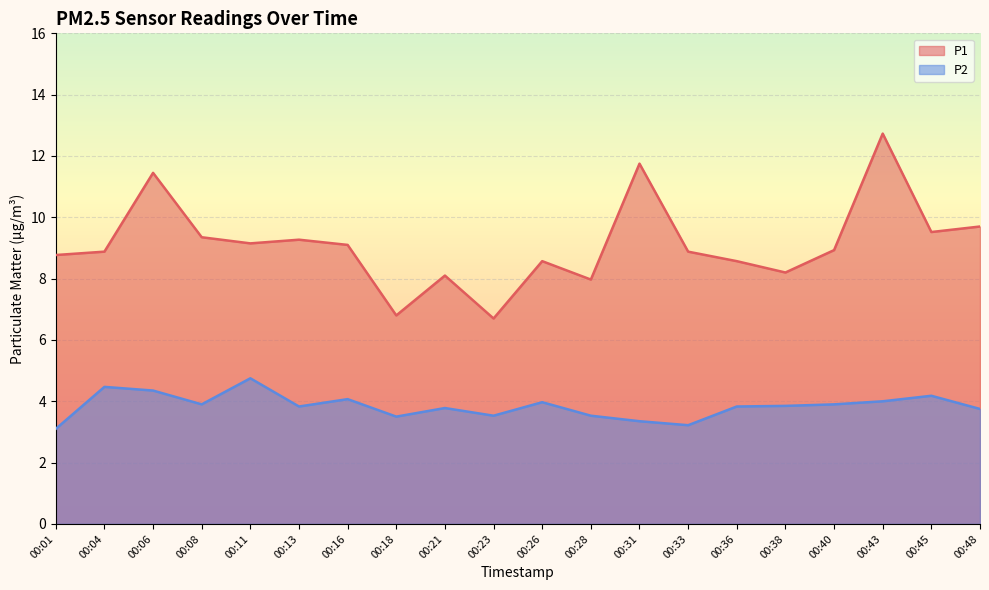

The P2 series shows 0.7 at 00:33. True or false?

False